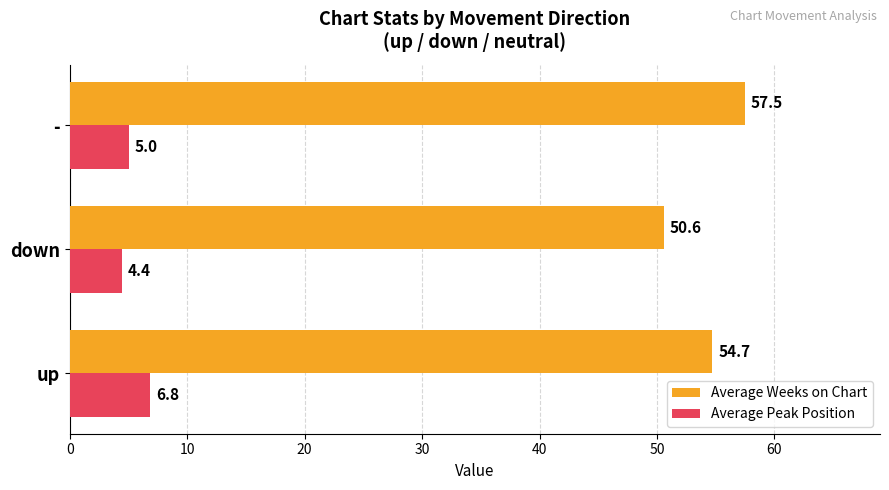

What is the sum of all Average Weeks on Chart values?

162.8